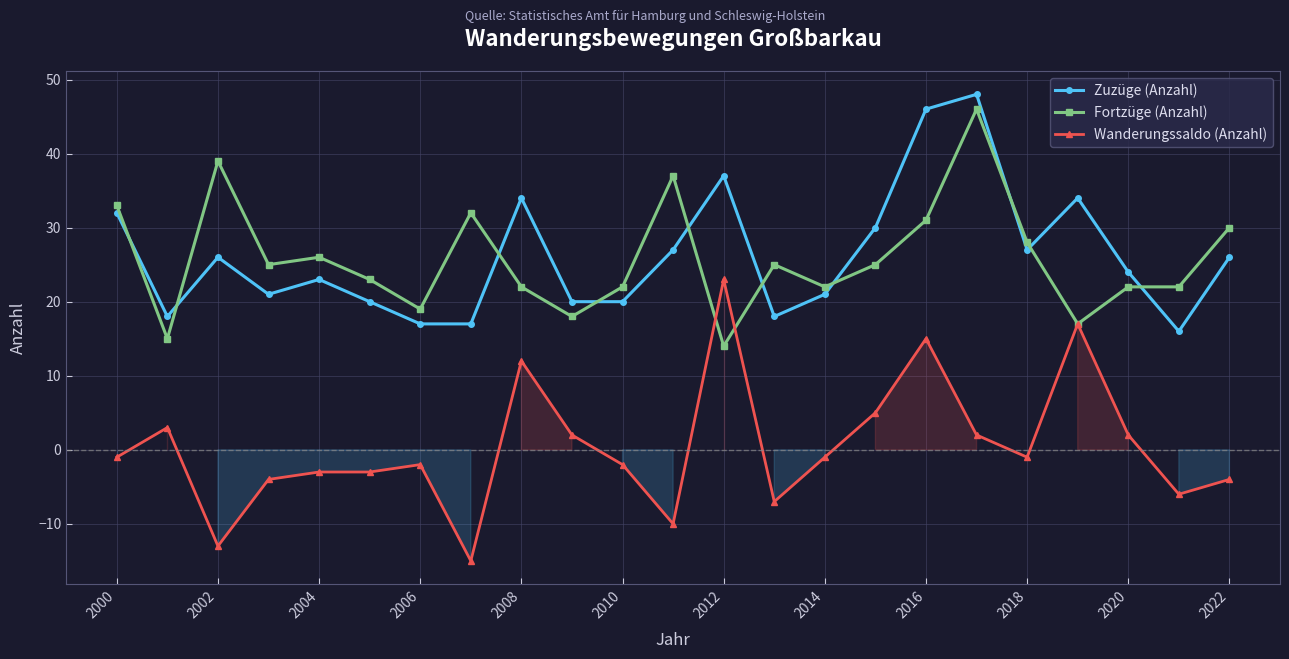

The value of Wanderungssaldo (Anzahl) at 2016 is 25. True or false?

False